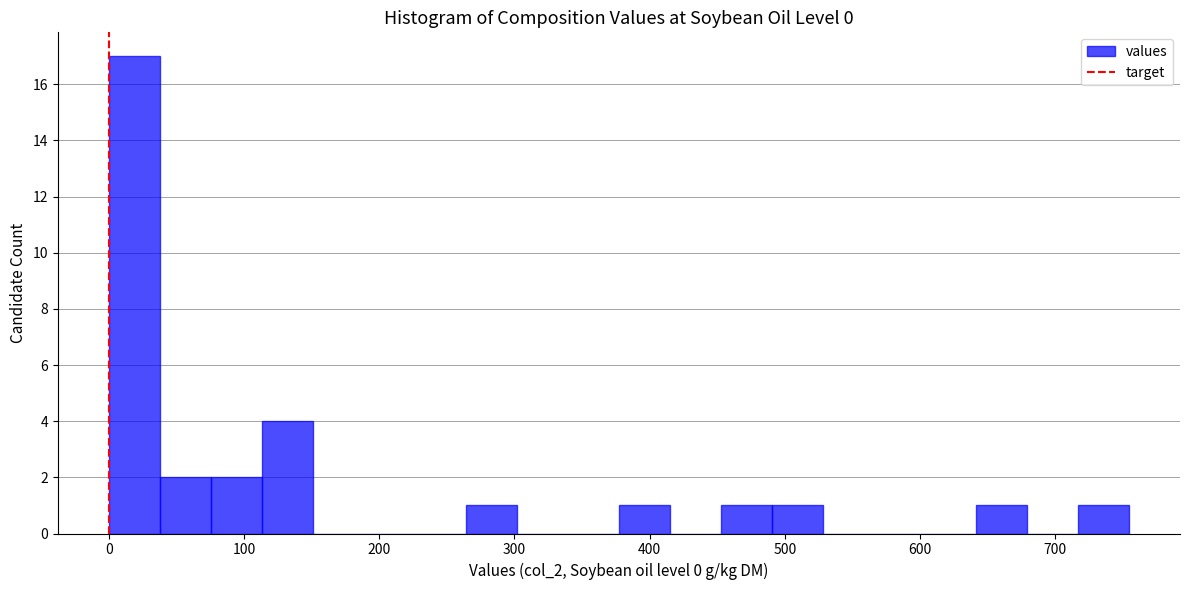

Read against the x-axis, roughly where is the centre of the tallest bar?

20